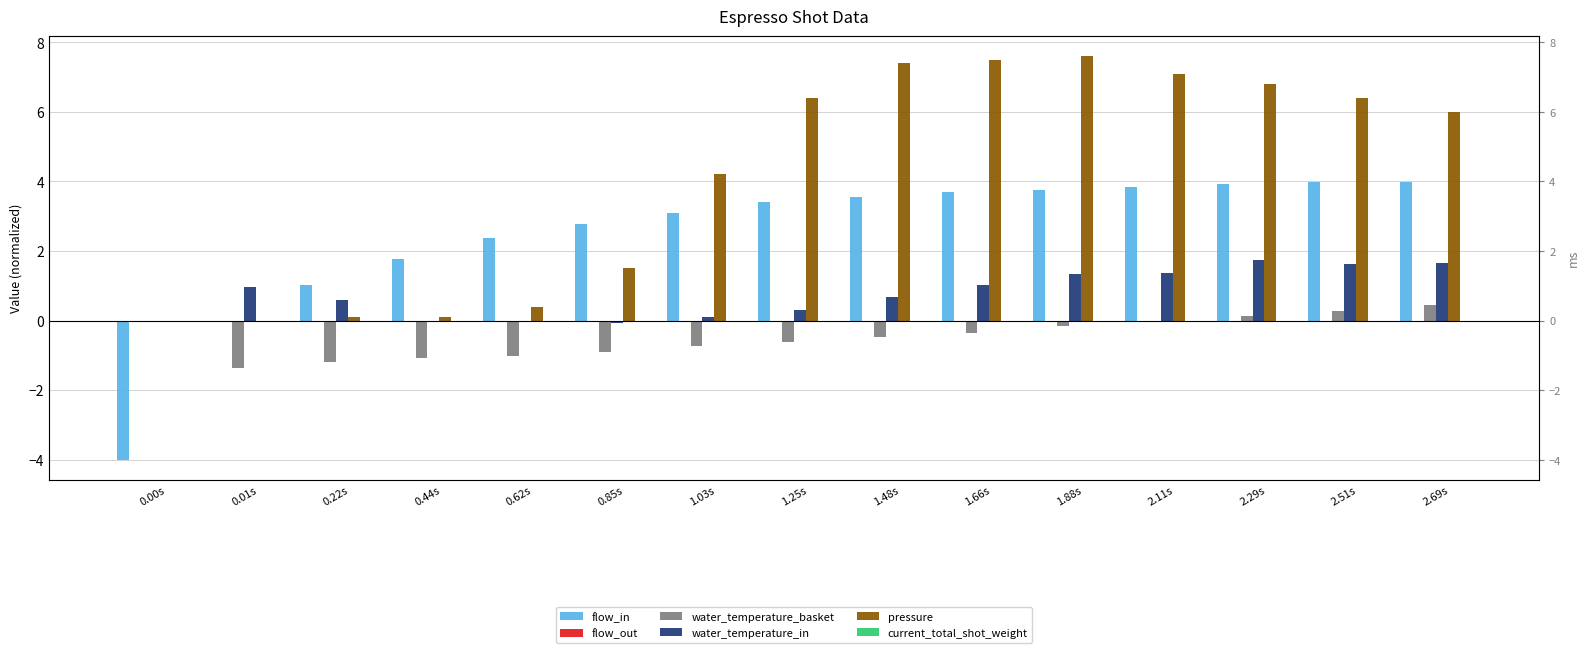

Which label corresponds to the largest value in the chart?

1.88s